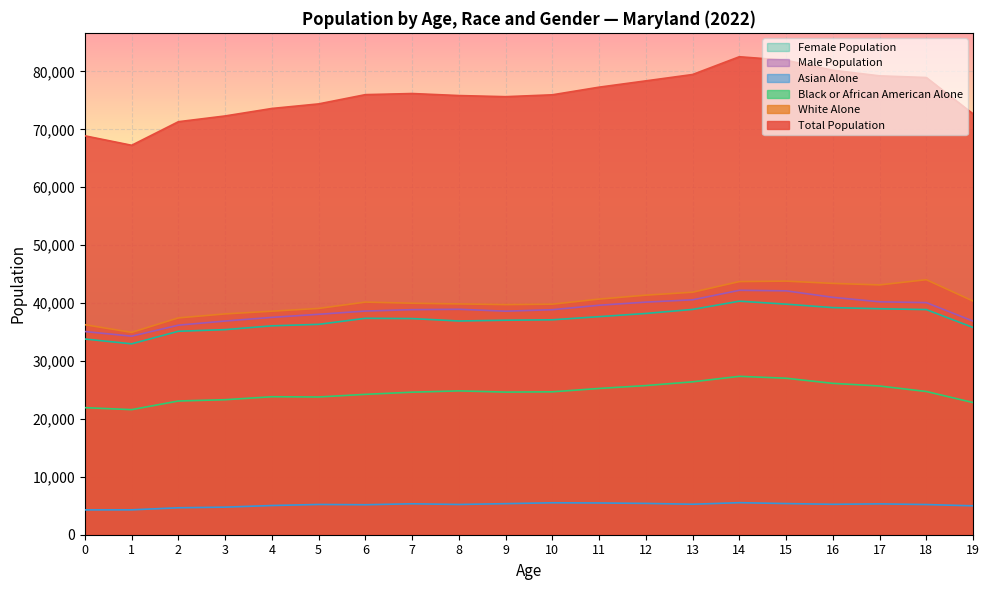

Rank the series at 10 from lowest to highest value.

Asian Alone, Black or African American Alone, Female Population, Male Population, White Alone, Total Population